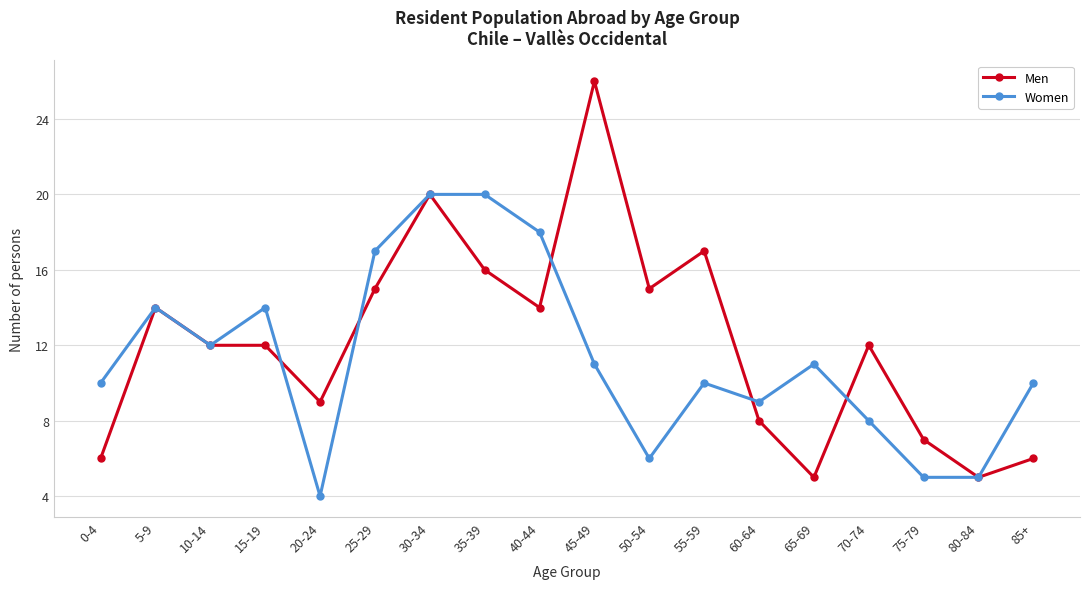

What is the total value across all series at 5-9?

28